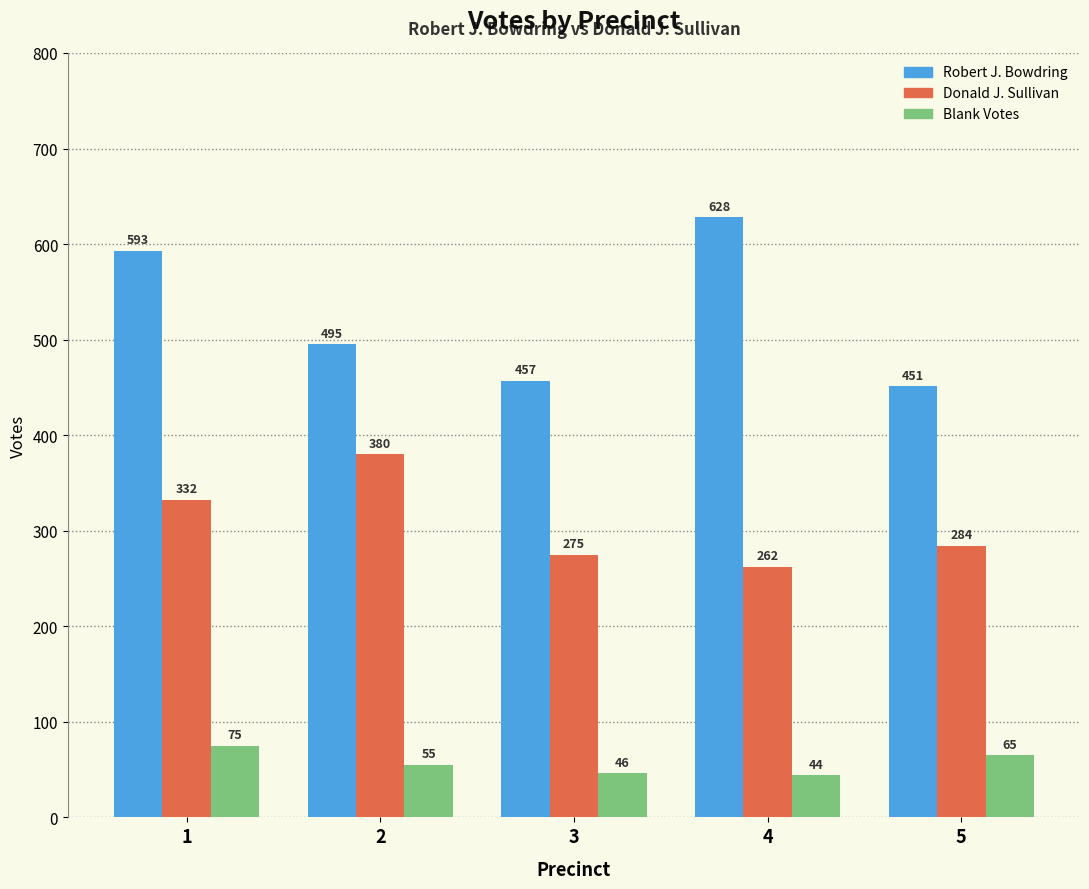

At which label is Donald J. Sullivan closest to 321?

1